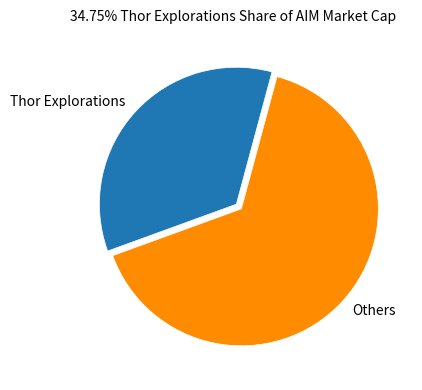

The Thor Explorations slice represents 35% of the pie. True or false?

True